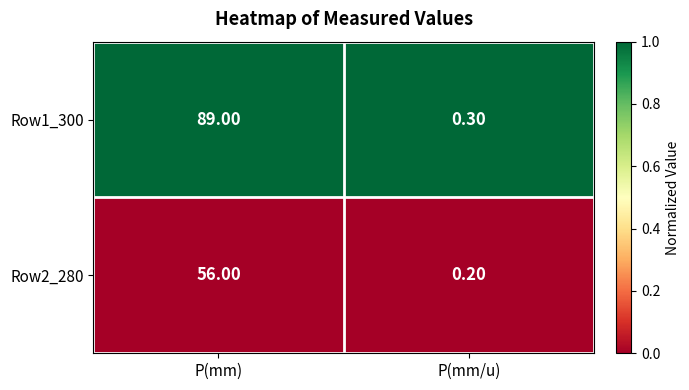

Which series has the widest spread of values?

Row1_300